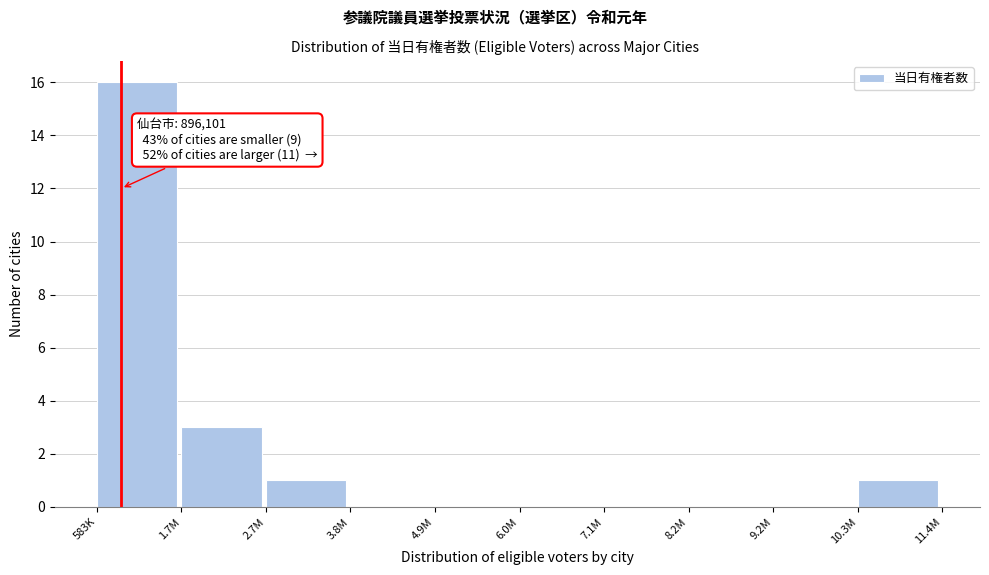

Reading left to right, extract all data points from this chart.

583K=16	1.7M=3	2.7M=1	3.8M=0	4.9M=0	6.0M=0	7.1M=0	8.2M=0	9.2M=0	10.3M=1